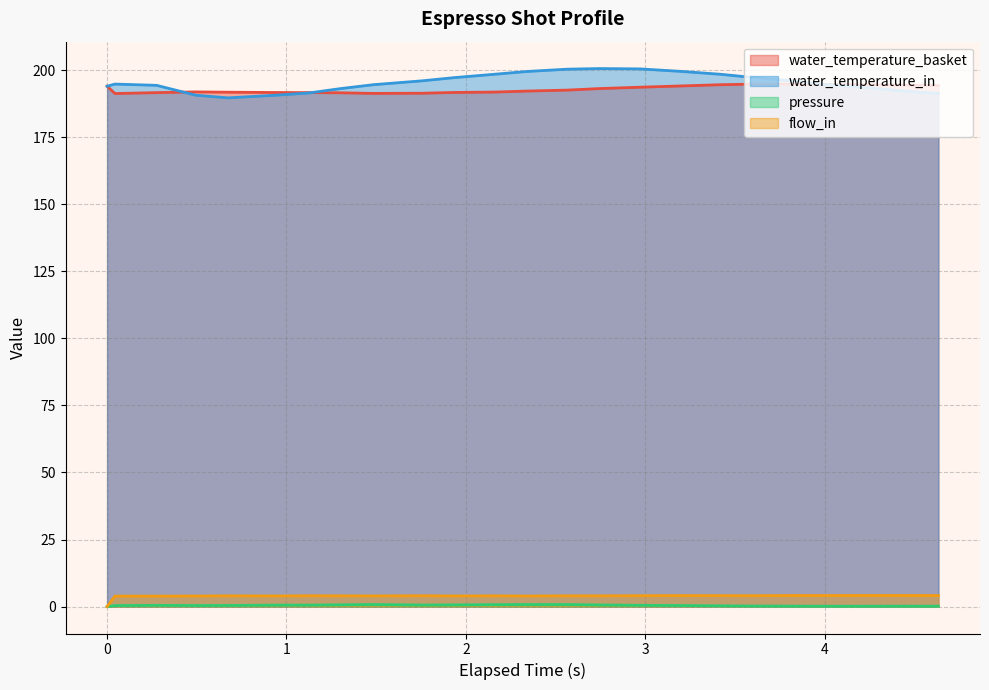

What are all the series names shown in the legend?

water_temperature_basket, water_temperature_in, pressure, flow_in